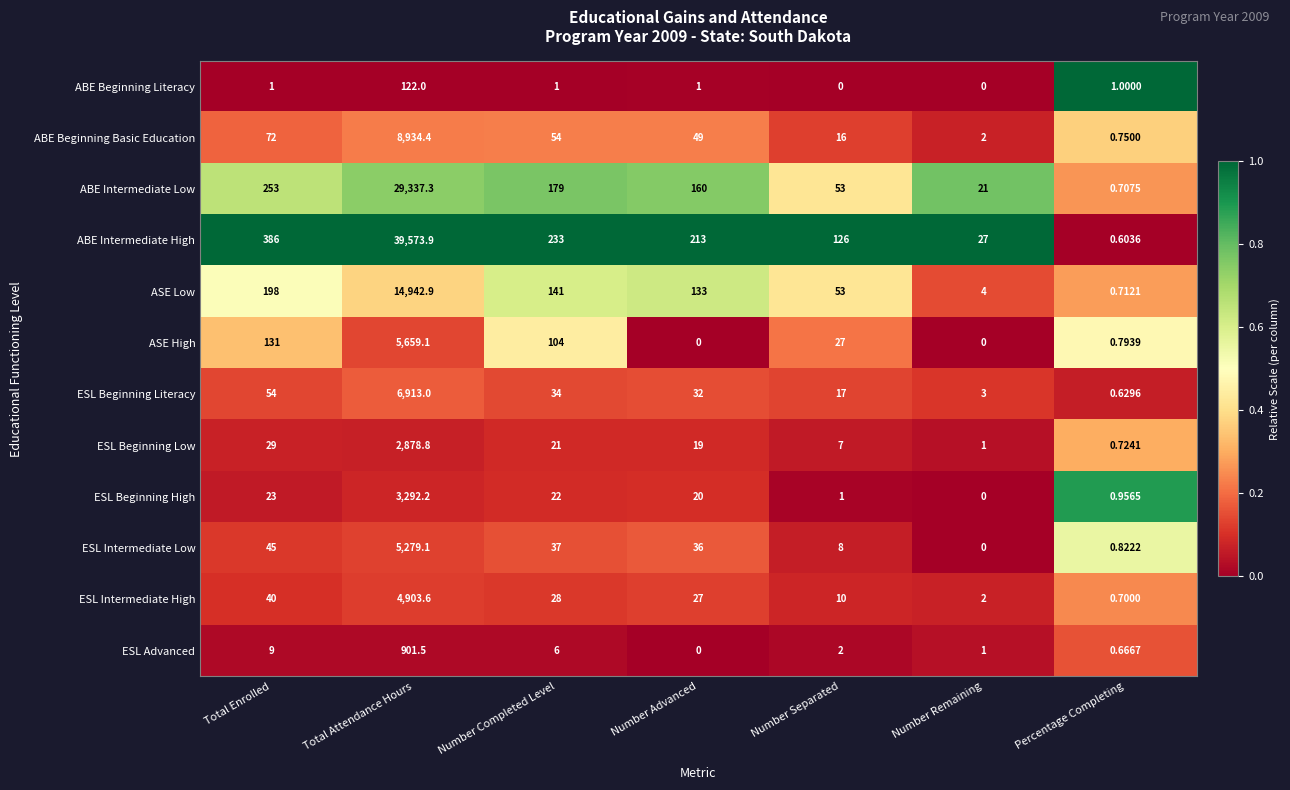

Which category has the lowest value in the ESL Advanced series?

Number Advanced